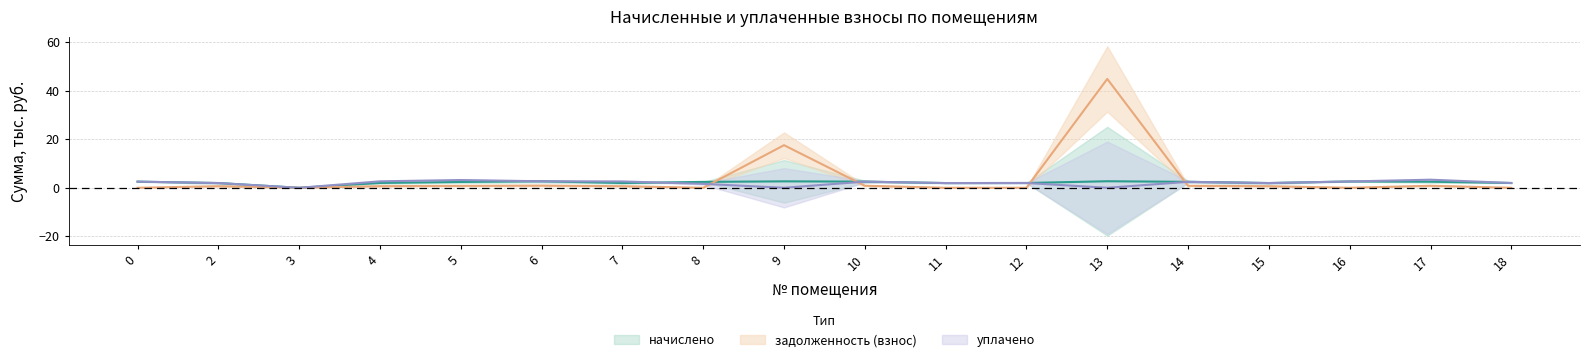

Reading left to right, what are all the values shown in this chart?

начислено: 2.5	2.0	0.0	2.0	2.4	2.7	2.0	2.4	2.7	2.5	1.9	2.0	2.7	2.4	2.0	2.6	2.5	2.0
задолженность (взнос): 0.0	0.7	0.0	0.7	0.8	0.9	0.7	0.0	17.5	0.8	0.0	0.0	44.8	0.8	0.7	0.0	0.8	0.0
уплачено: 2.5	2.0	0.0	2.7	3.2	2.7	2.6	1.6	0.0	2.5	1.9	2.0	0.0	2.4	2.0	2.6	3.3	2.0